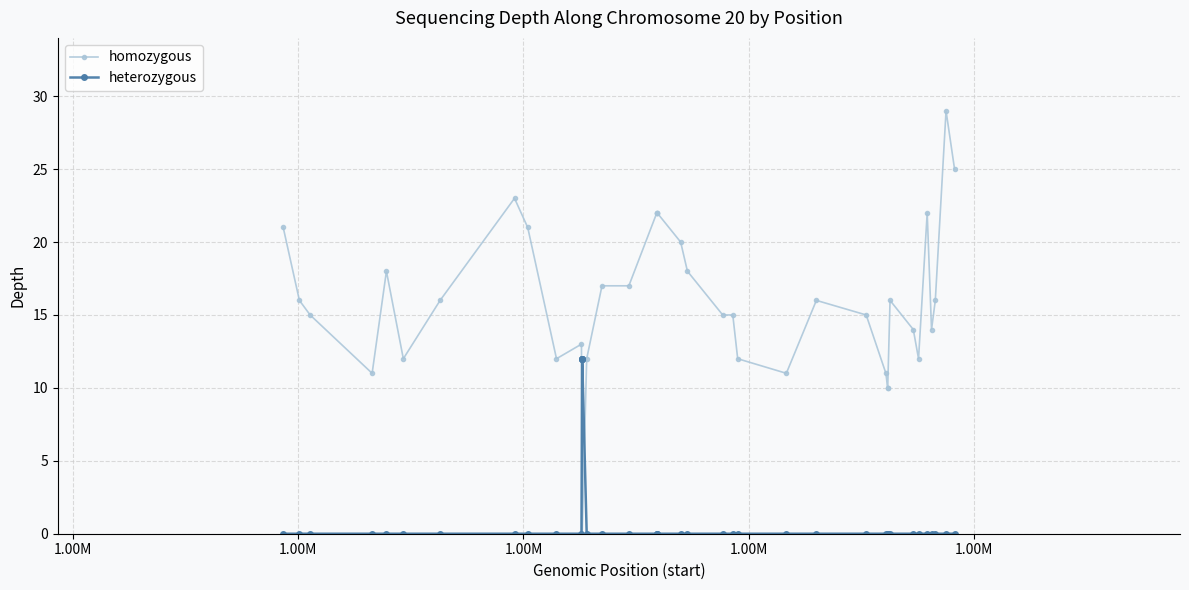

Is it true that heterozygous equals -5 at 38?

False